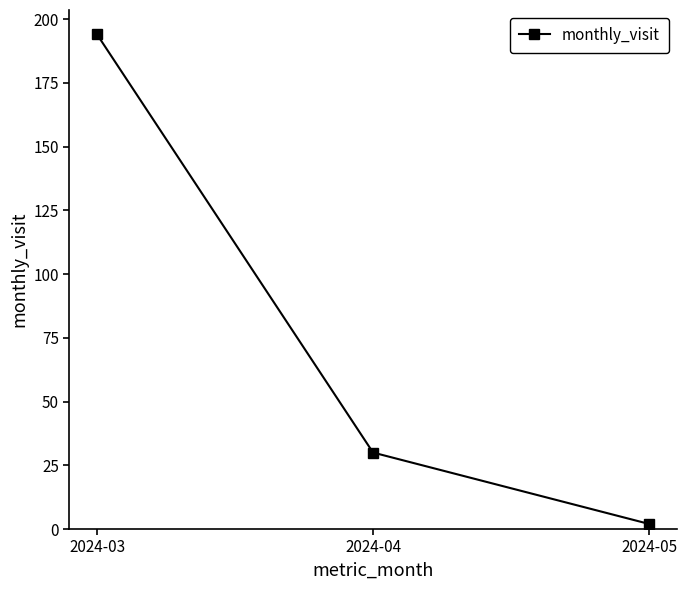

Reading left to right, list all the values displayed in this chart.

194	30	2